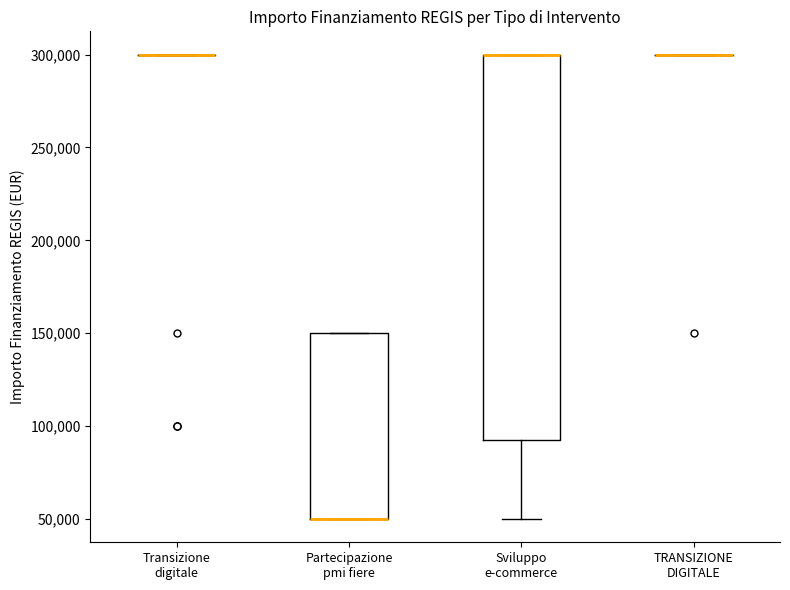

Comparing the boxes themselves (not the whiskers), which one is the tallest?

Sviluppo e-commerce